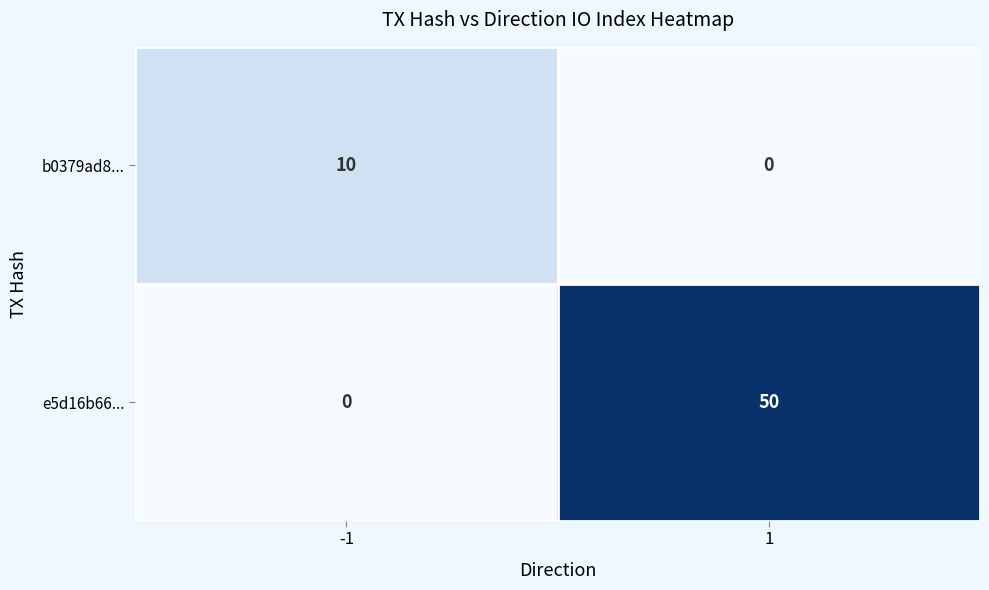

At 1, list the series in order from largest to smallest.

e5d16b66..., b0379ad8...